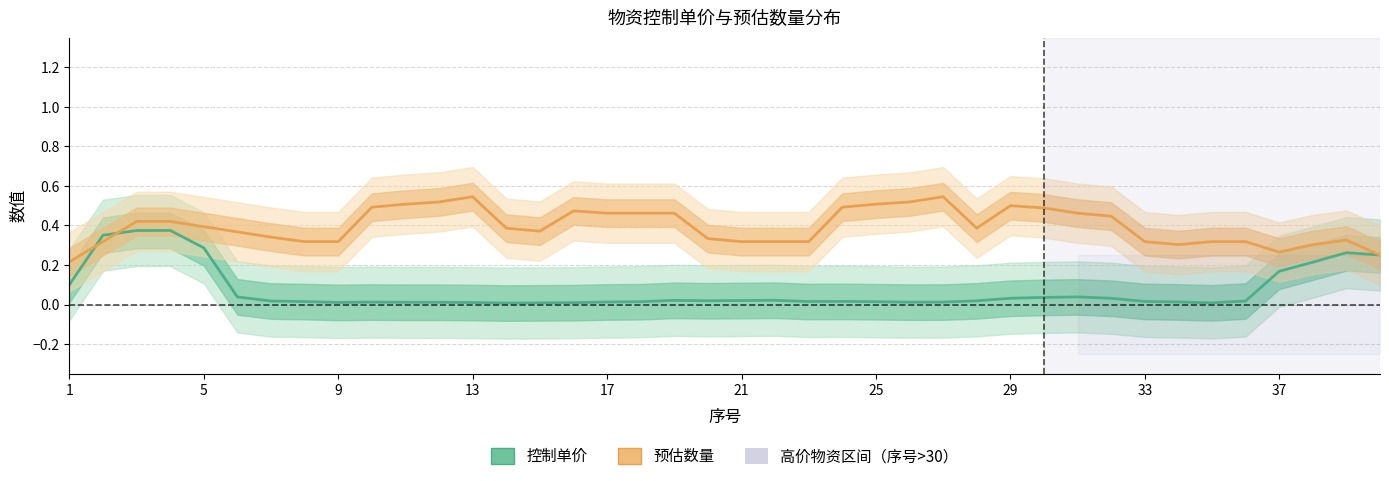

List the series in order of their overall mean, highest first.

预估数量（归一化）, 控制单价（归一化）